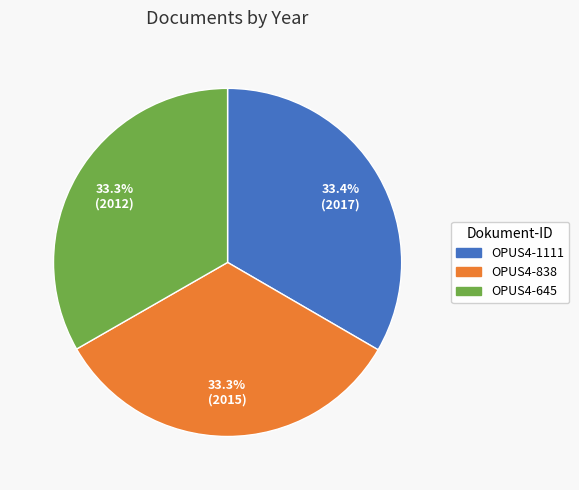

Approximately how many times larger is the value at OPUS4-838 compared to OPUS4-1111?

1.0